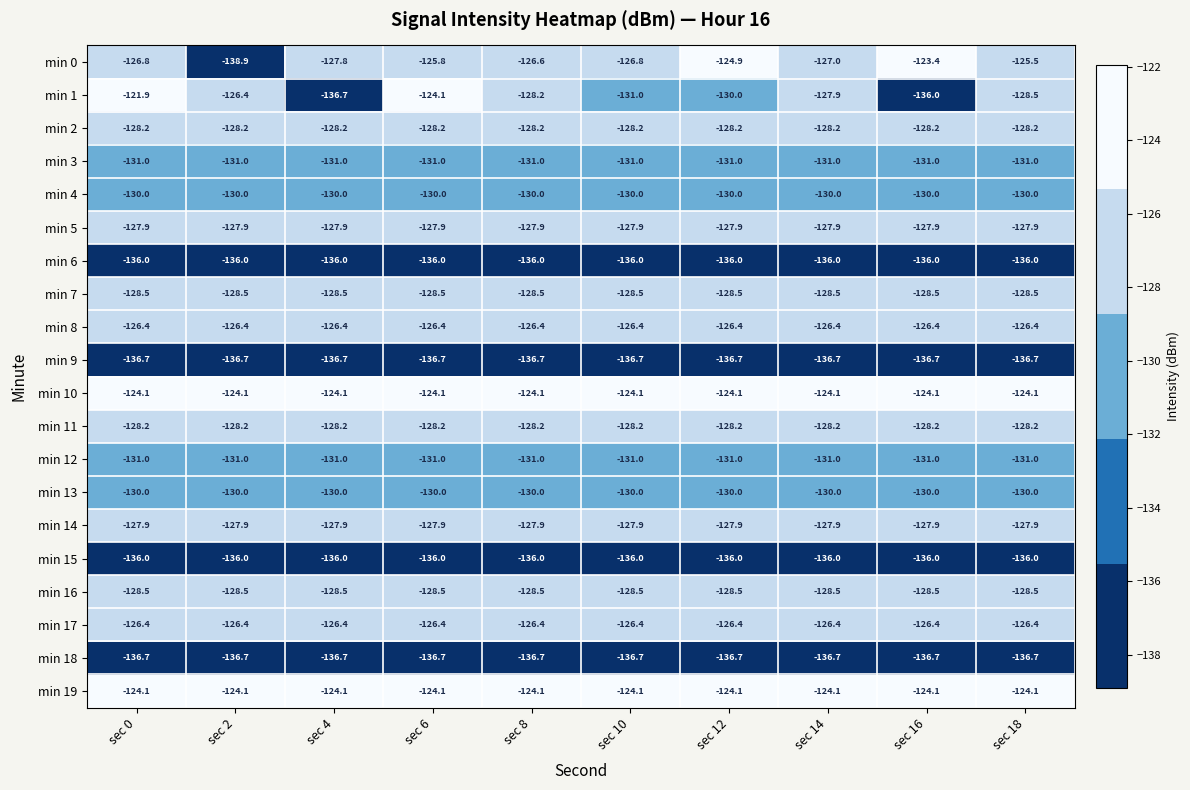

What is the average value of the min 13 series?

-130.0